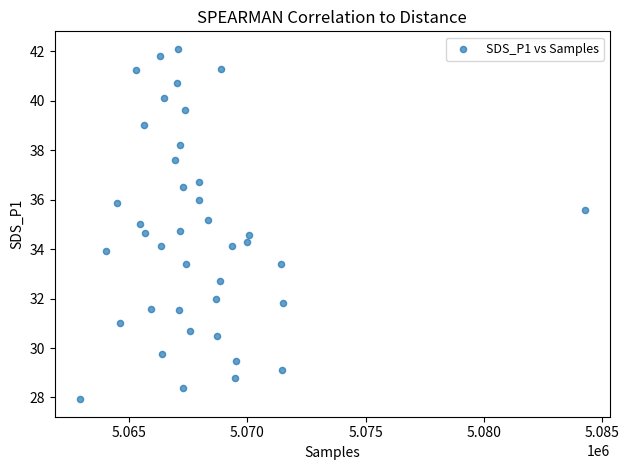

What is the range of X values (max minus min)?

21367.0